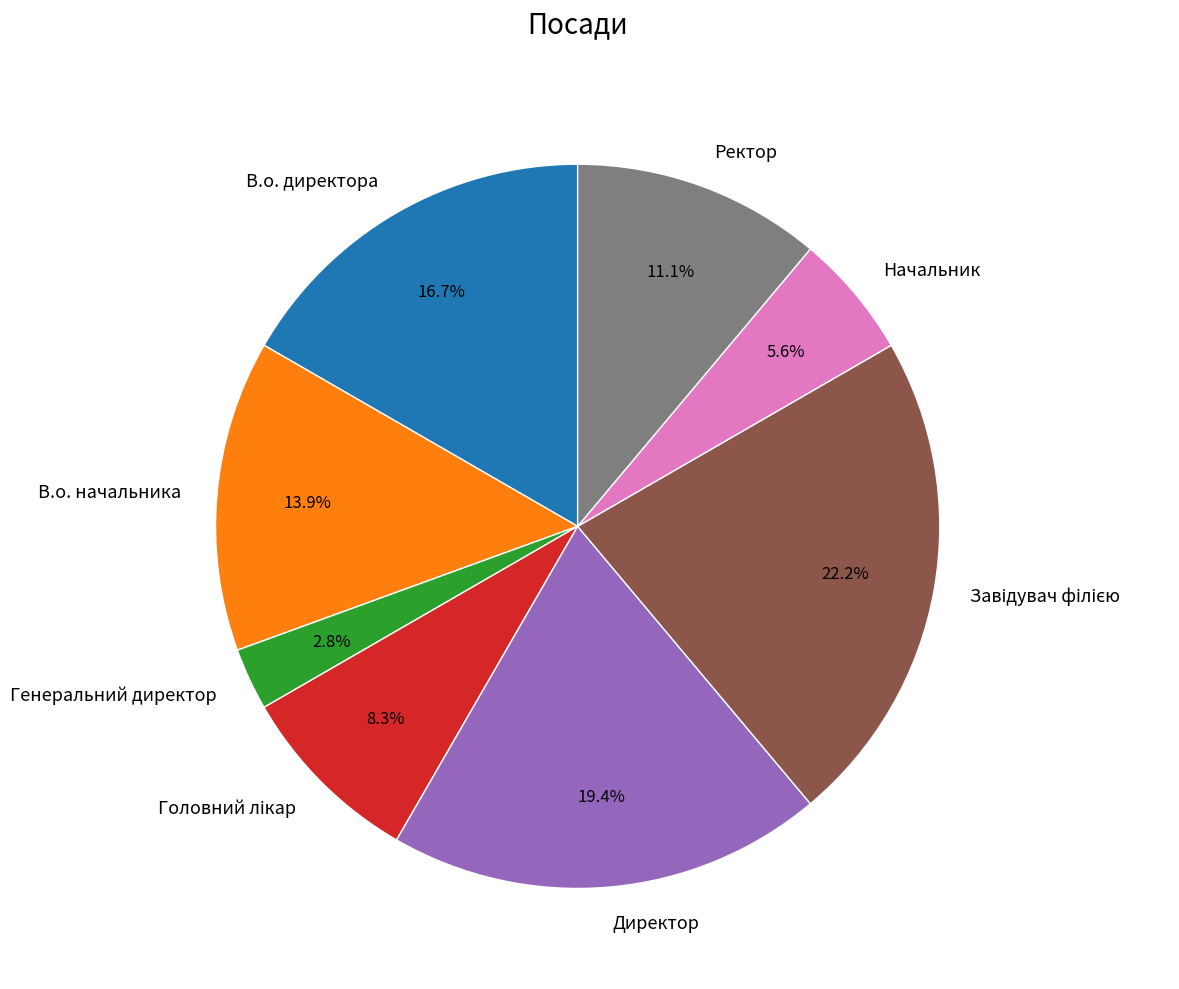

What is the ratio of the value at Начальник to the value at Директор?

0.3